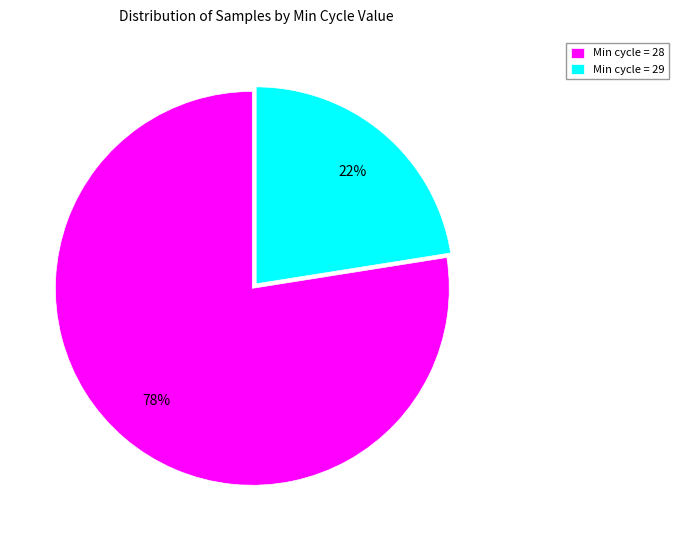

What is the smallest slice in the pie chart?

Min cycle = 29